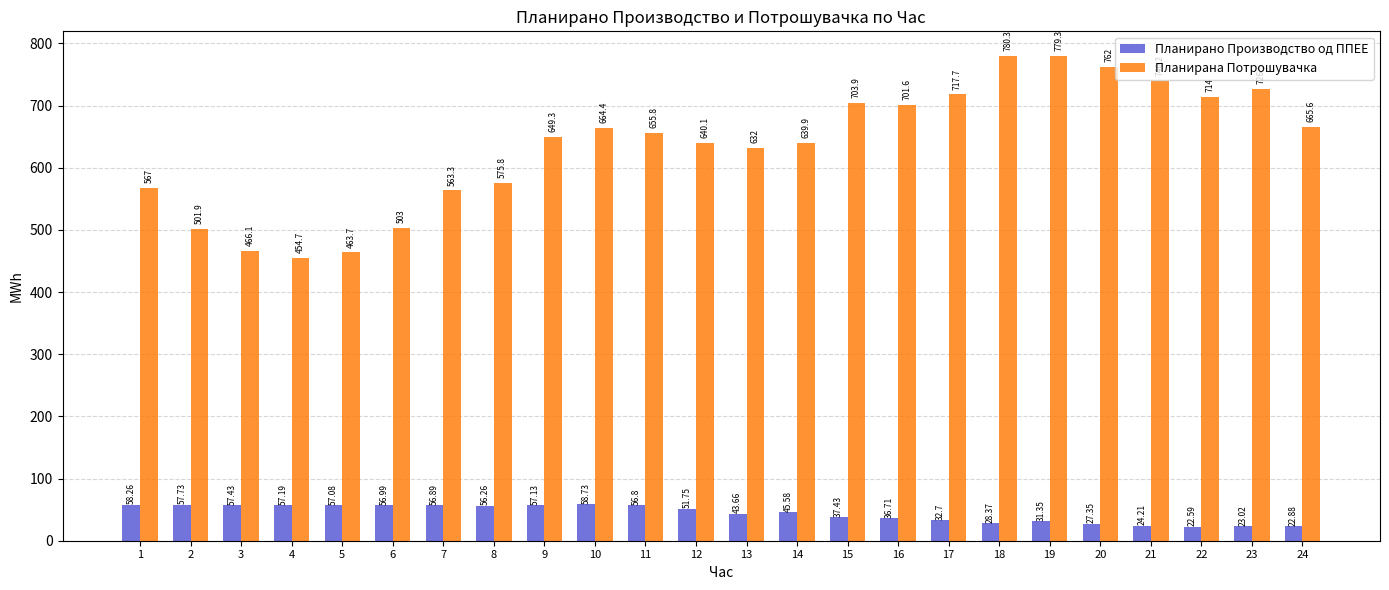

Is the value of Планирано Производство од ППЕЕ at 3 greater than the value of Планирана Потрошувачка at 5?

No